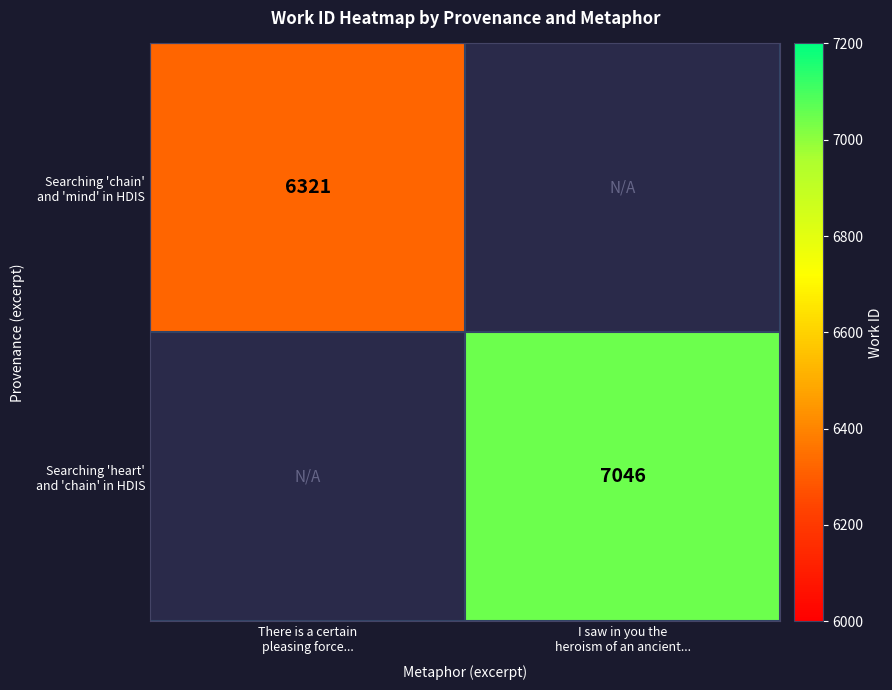

At how many categories does at least one series exceed 7038?

1